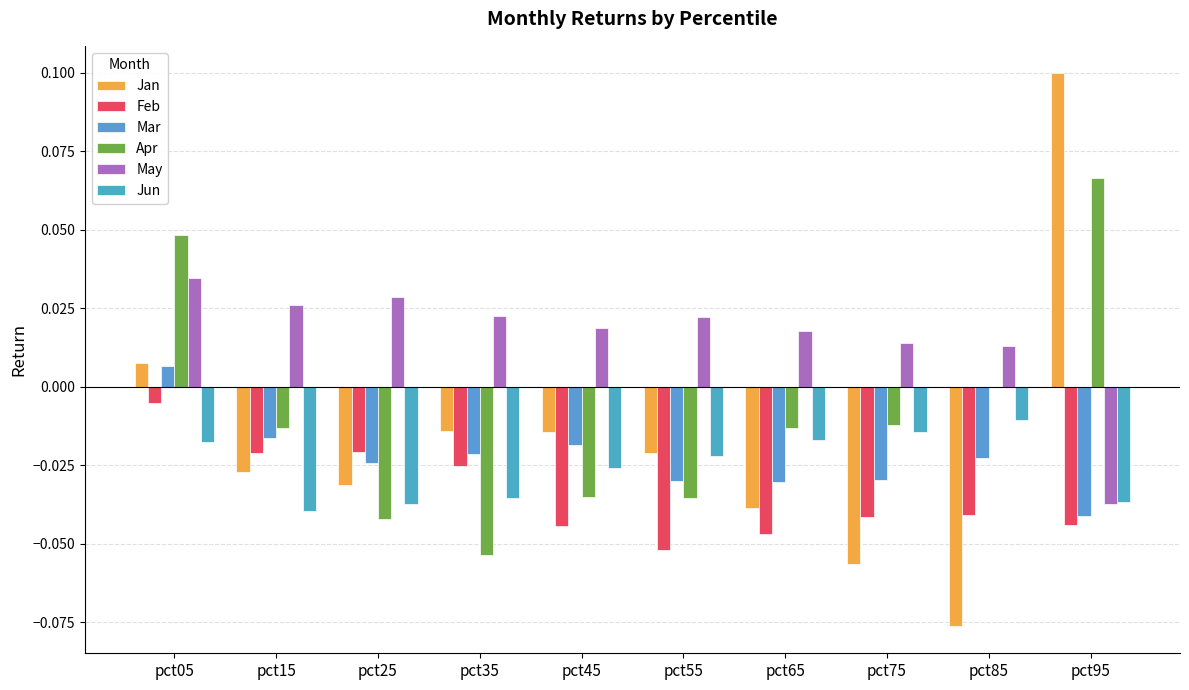

At how many categories does at least one series exceed 0?

10